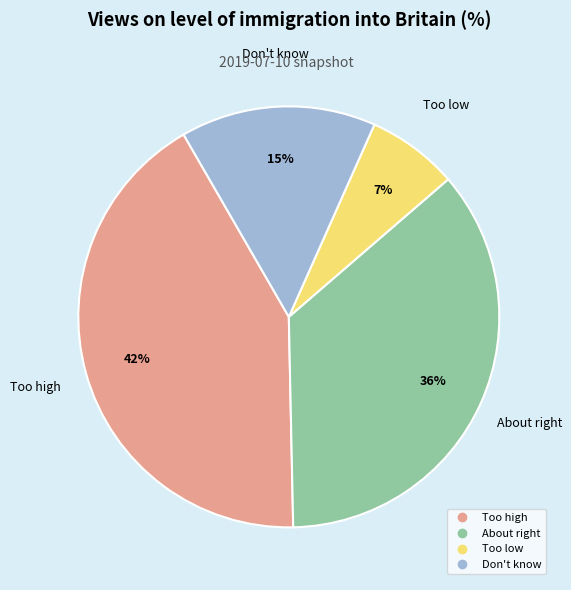

To the nearest percent, what is the average slice percentage?

25%